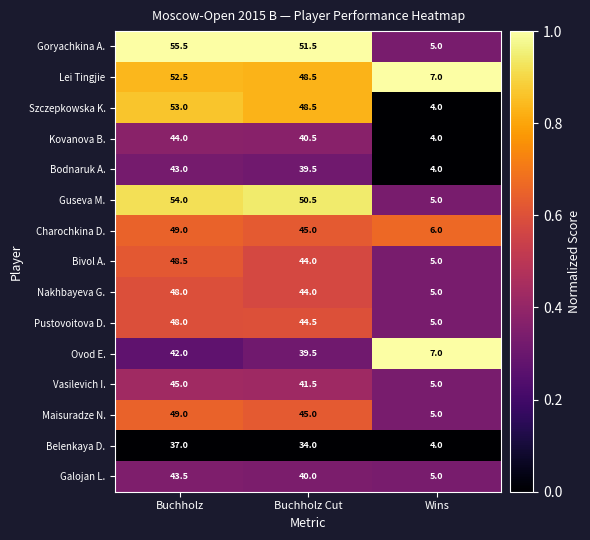

True or false: Bodnaruk A. has a value of 39.5 at Buchholz Cut.

True